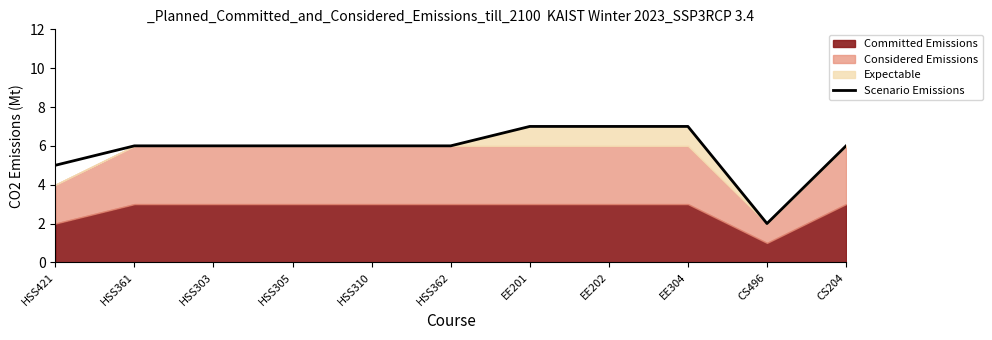

Which has a higher value, HSS362 or CS204?

HSS362